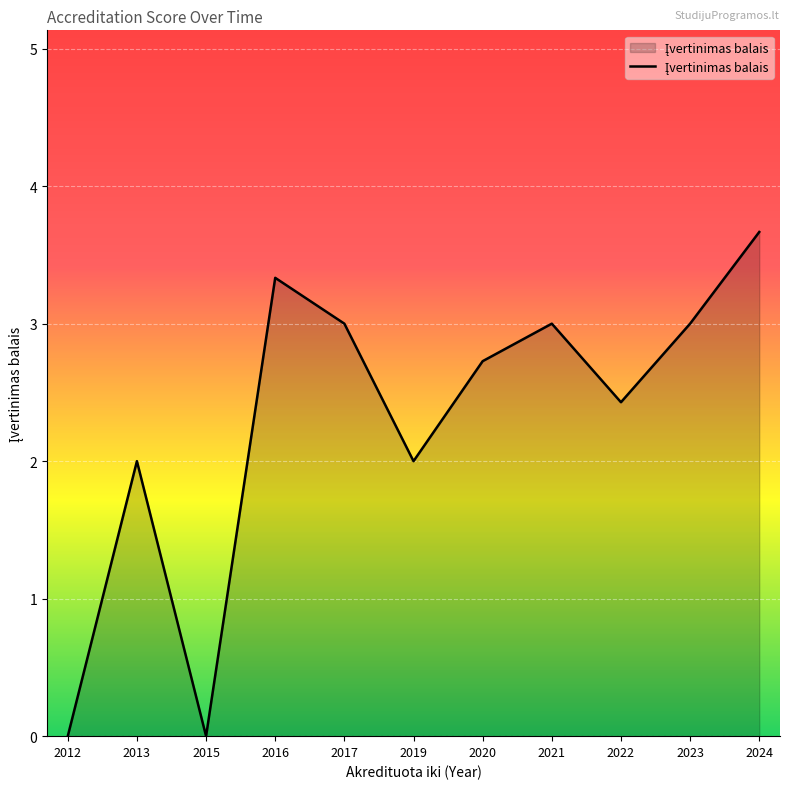

Does the chart display data point markers on the line(s)?

No